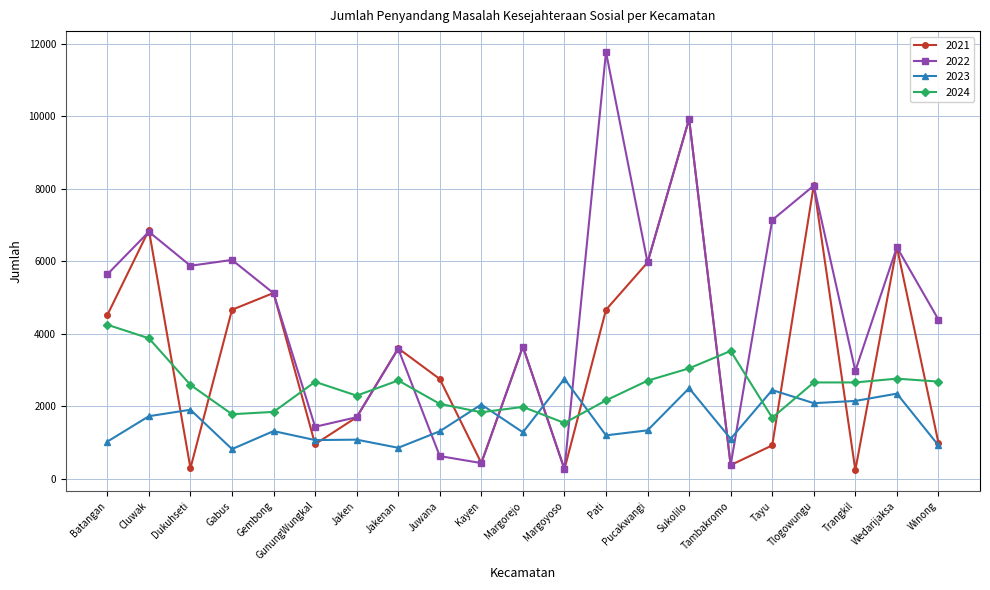

Is it true that 2021 equals 380 at Tambakromo?

True